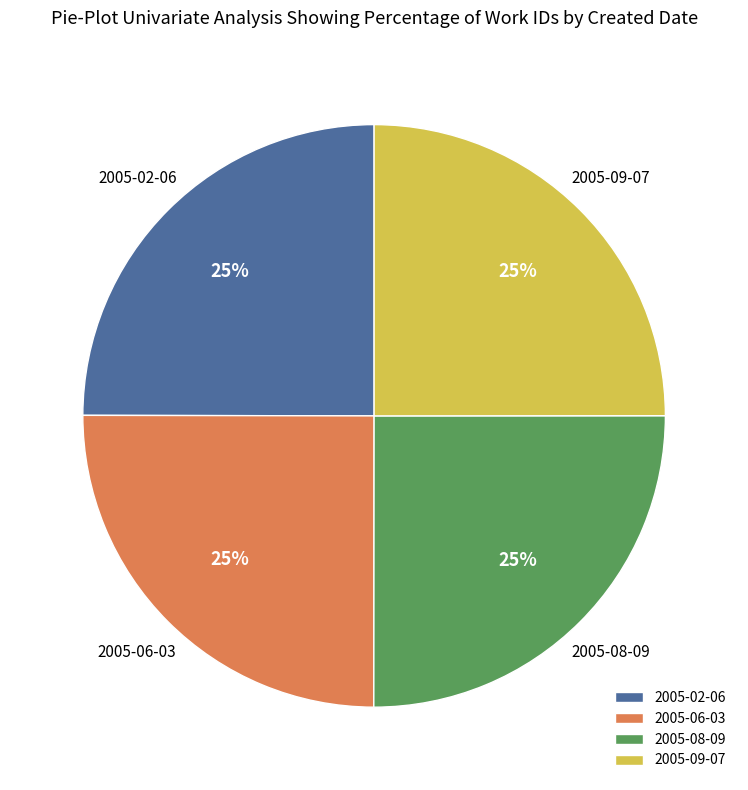

To the nearest percent, what is the combined percentage of 2005-06-03 and 2005-09-07?

50%